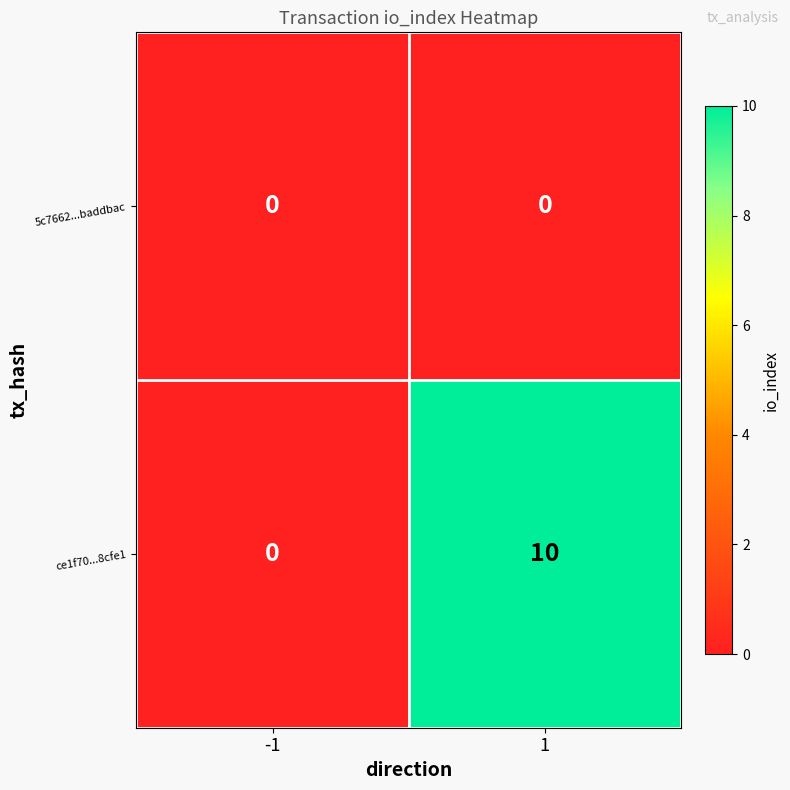

True or false: ce1f70...8cfe1 has a value of 14 at 1.

False